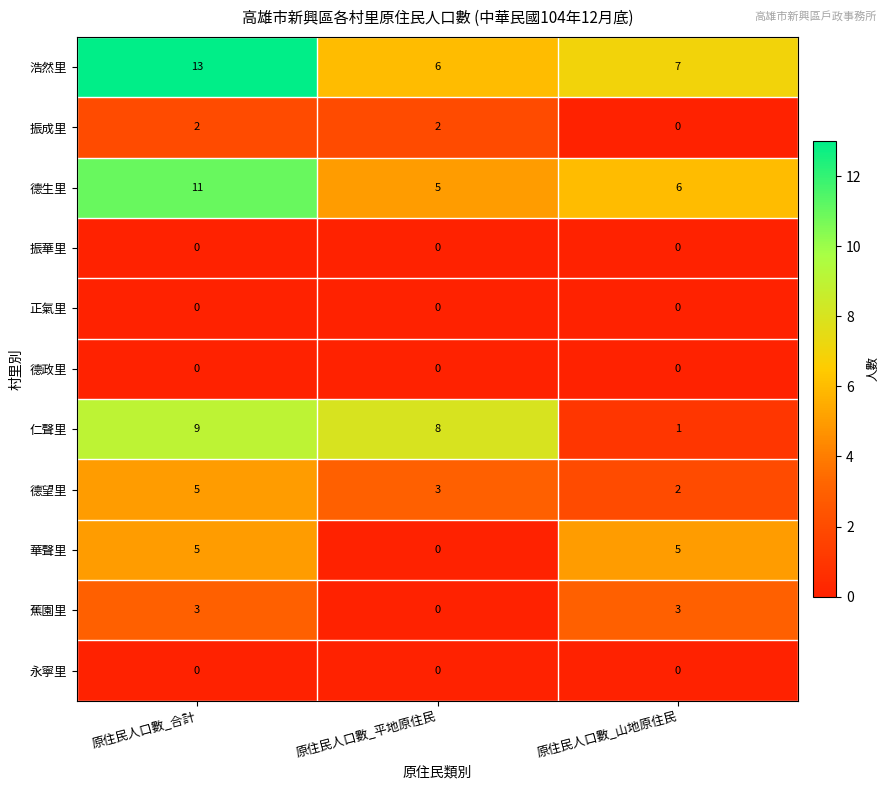

What is the difference between the highest and lowest values at 原住民人口數_合計?

13